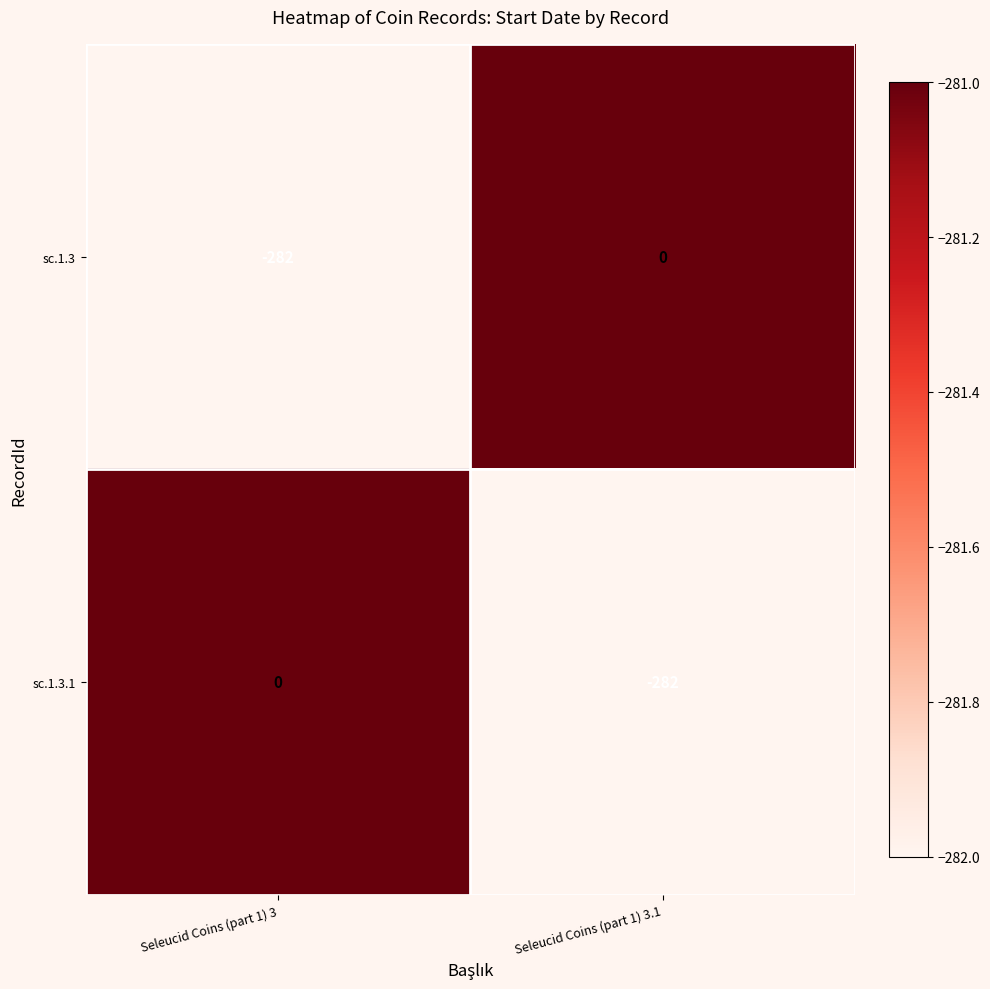

What is the lowest value of the sc.1.3.1 series?

-282